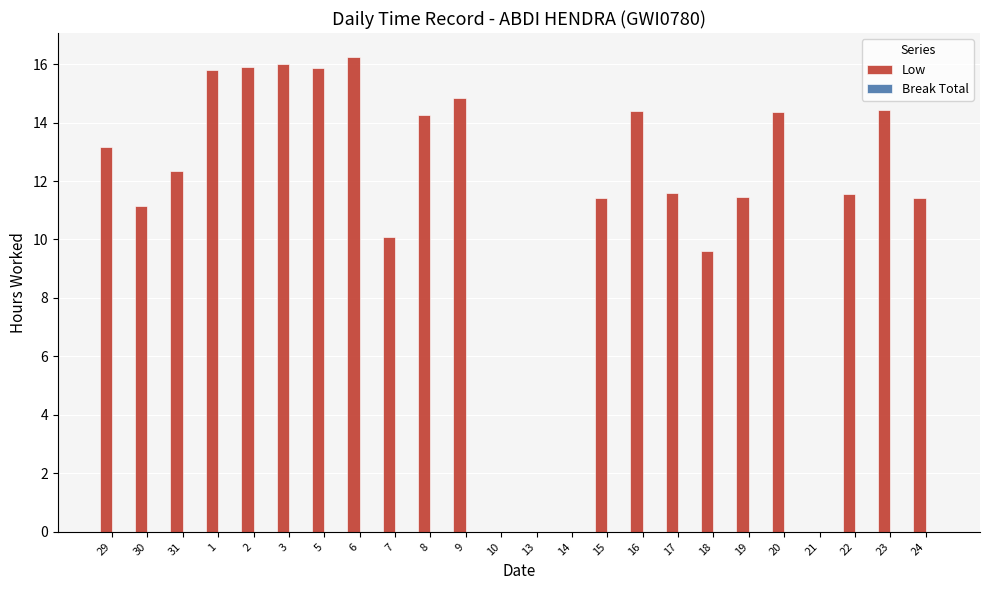

Are the bars horizontal?

No